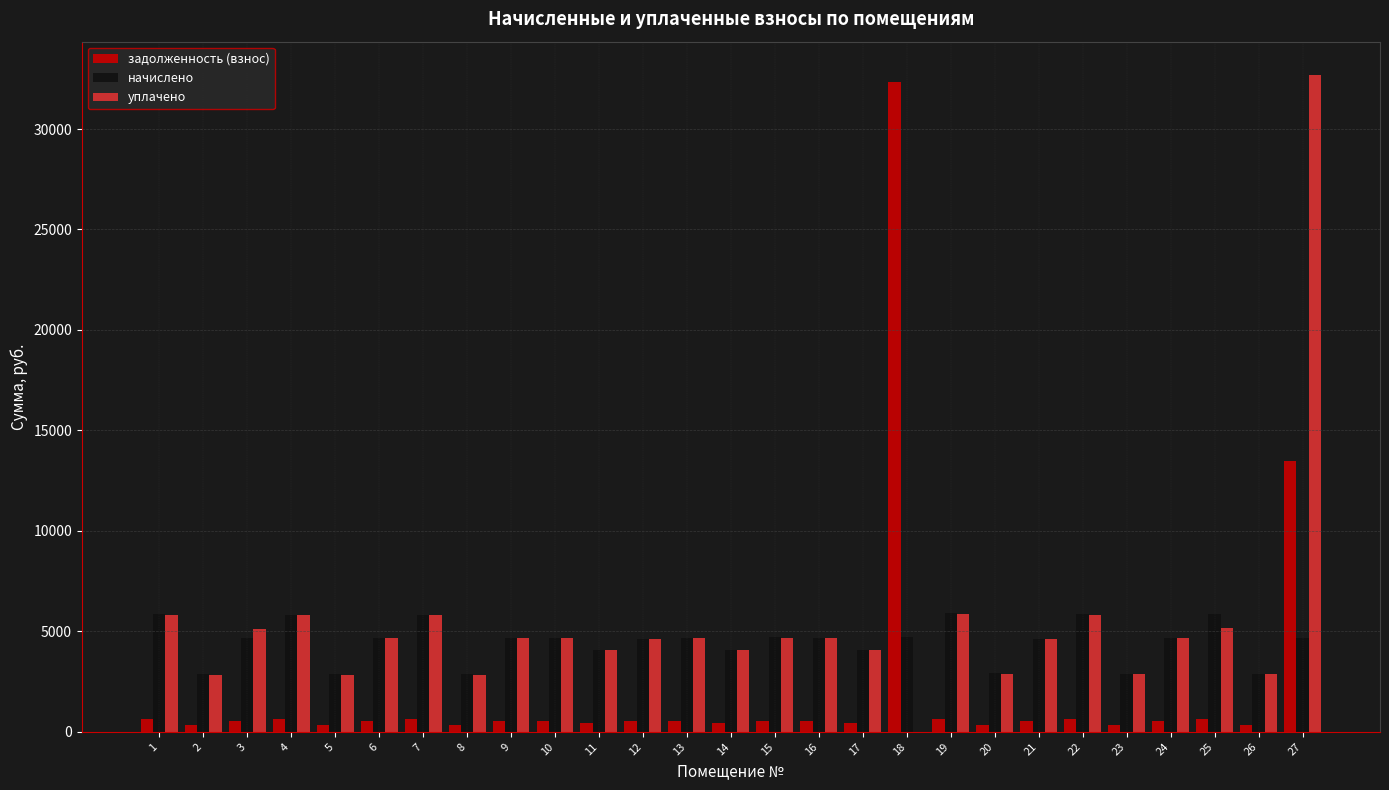

The начислено series shows 8353.2 at 6. True or false?

False